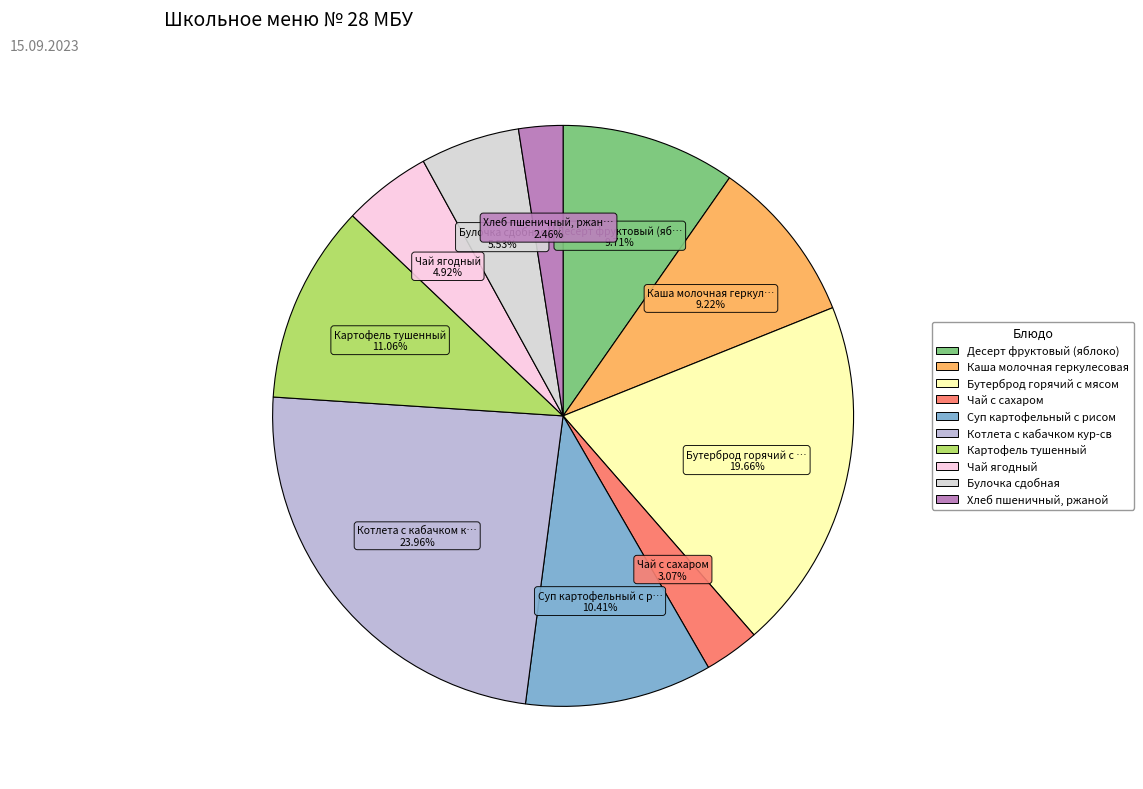

What is the smallest slice in the pie chart?

Хлеб пшеничный, ржаной